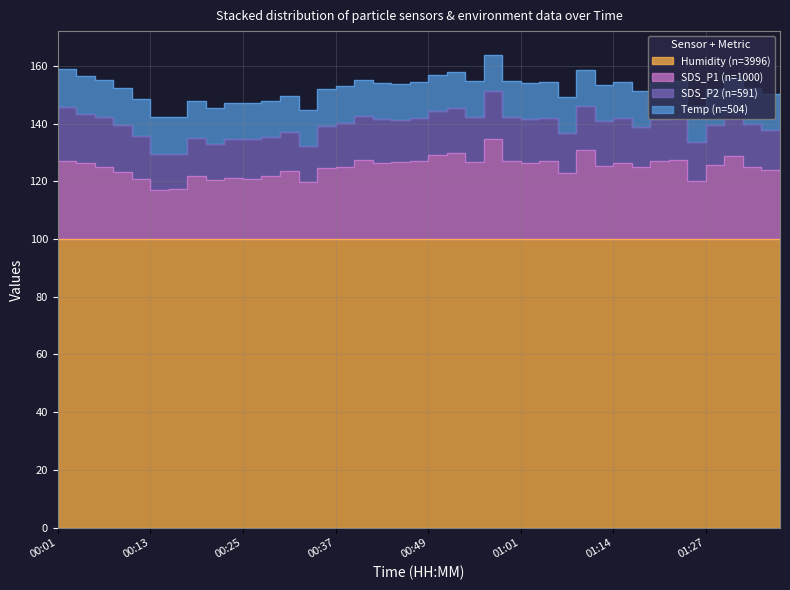

Rank the series by their maximum value, from highest to lowest.

Humidity, SDS_P1, SDS_P2, Temp